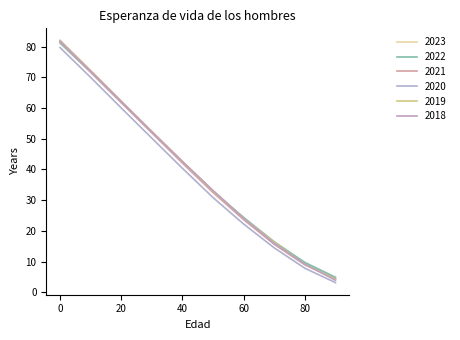

Does the chart display data point markers on the line(s)?

No